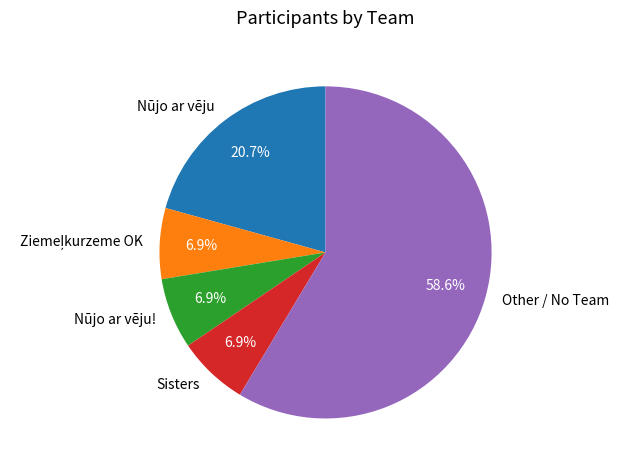

Is there any slice that represents more than half of the pie?

Yes